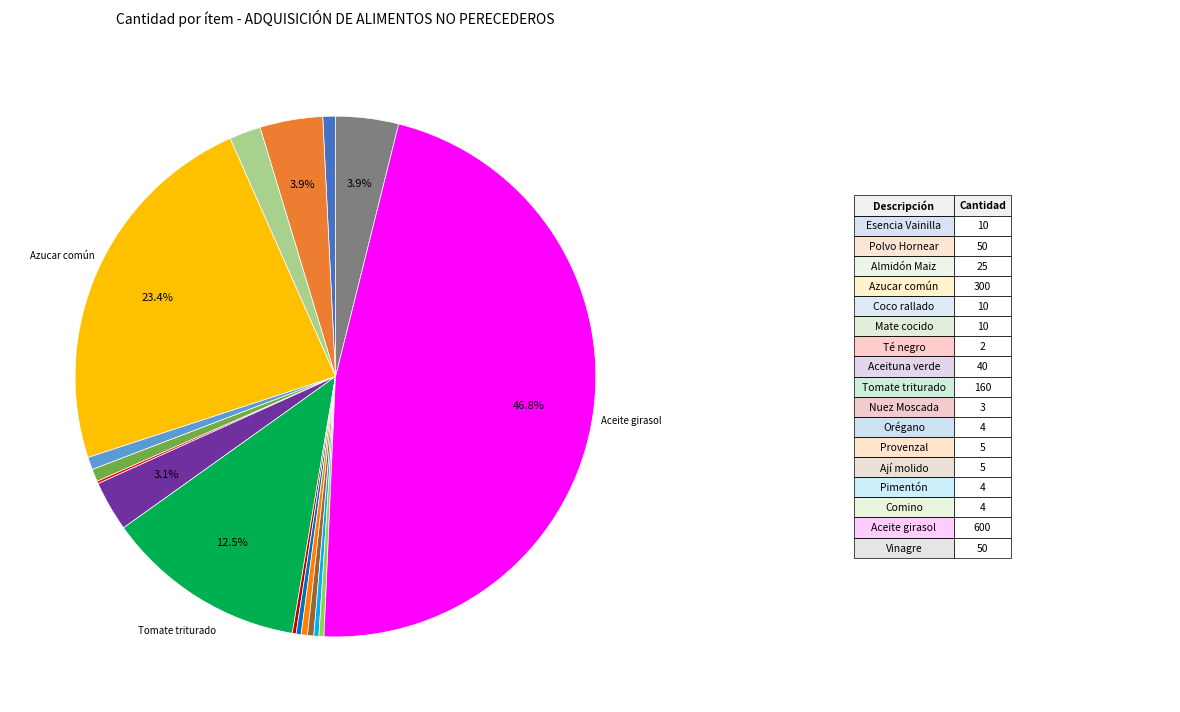

Is there a majority slice in this chart?

No